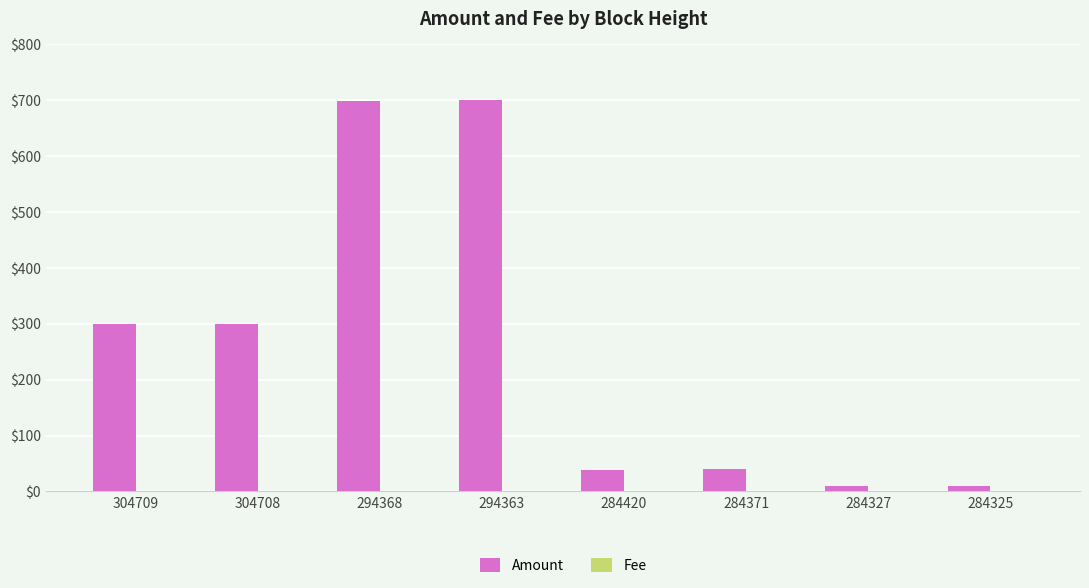

Between 304708 and 284420, which series saw the biggest shift?

Amount